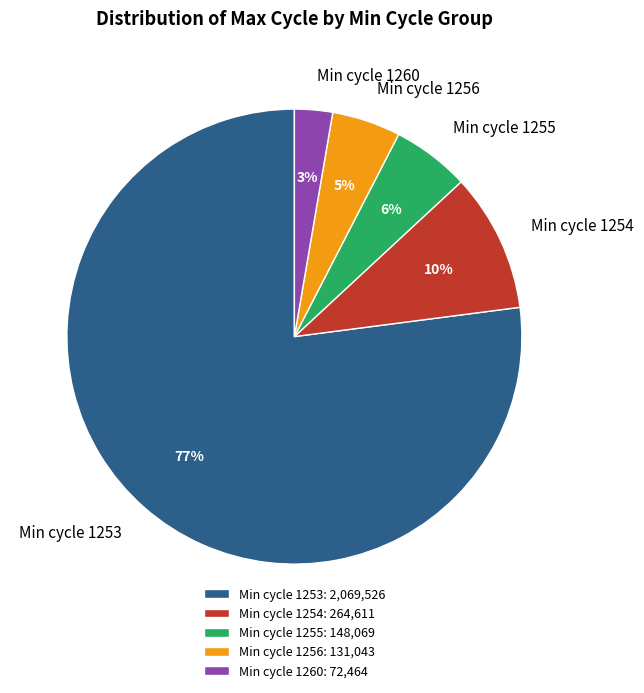

To the nearest percent, what is the average slice percentage?

20%